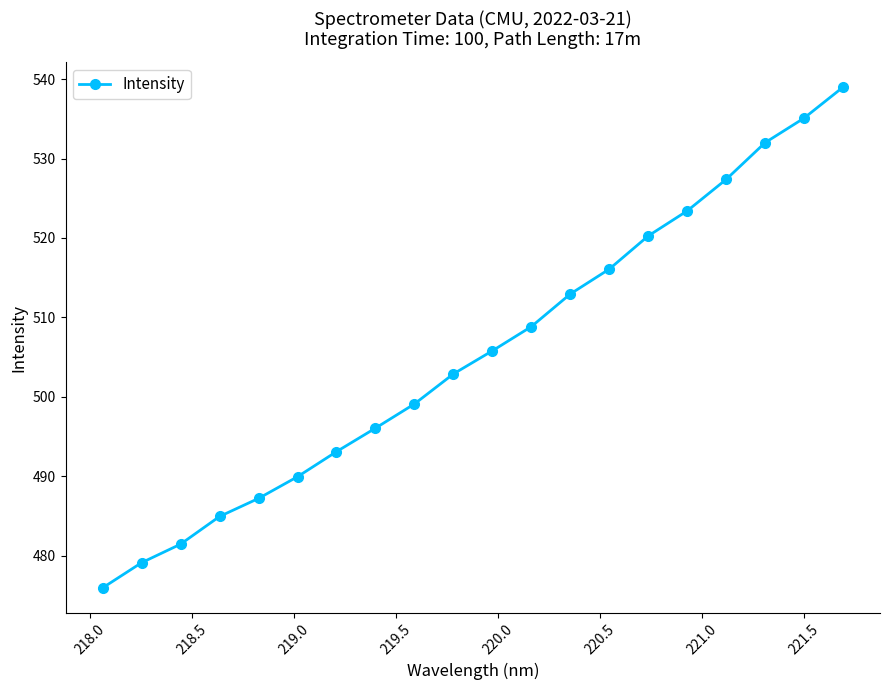

Reading left to right, what are all the values shown in this chart?

476.0	479.1	481.5	485.0	487.2	490.0	493.1	496.1	499.1	502.9	505.8	508.9	513.0	516.1	520.3	523.4	527.4	532.0	535.1	539.0